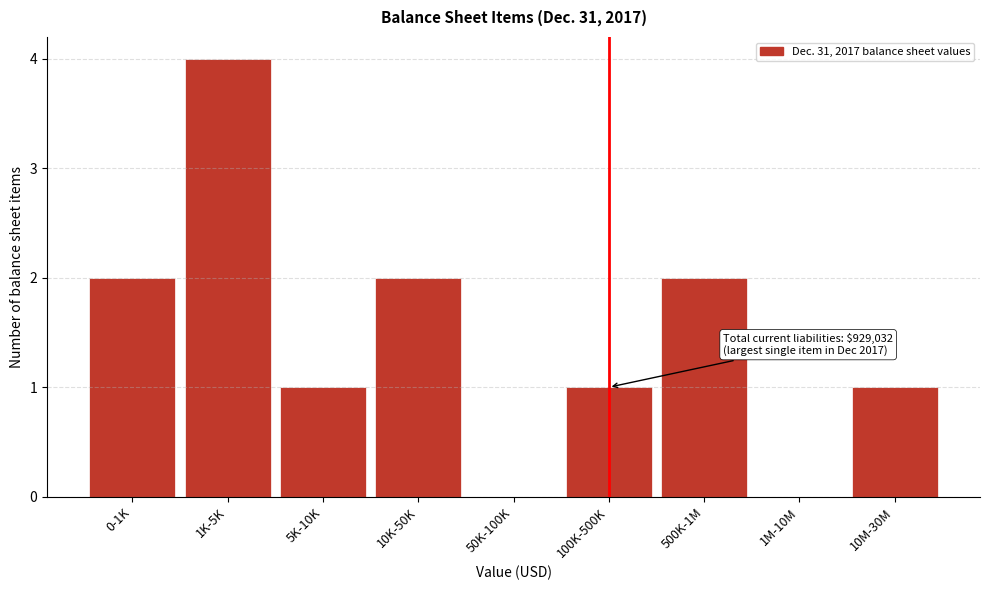

Reading left to right, list all the values displayed in this chart.

0-1K=2	1K-5K=4	5K-10K=1	10K-50K=2	50K-100K=0	100K-500K=1	500K-1M=2	1M-10M=0	10M-30M=1